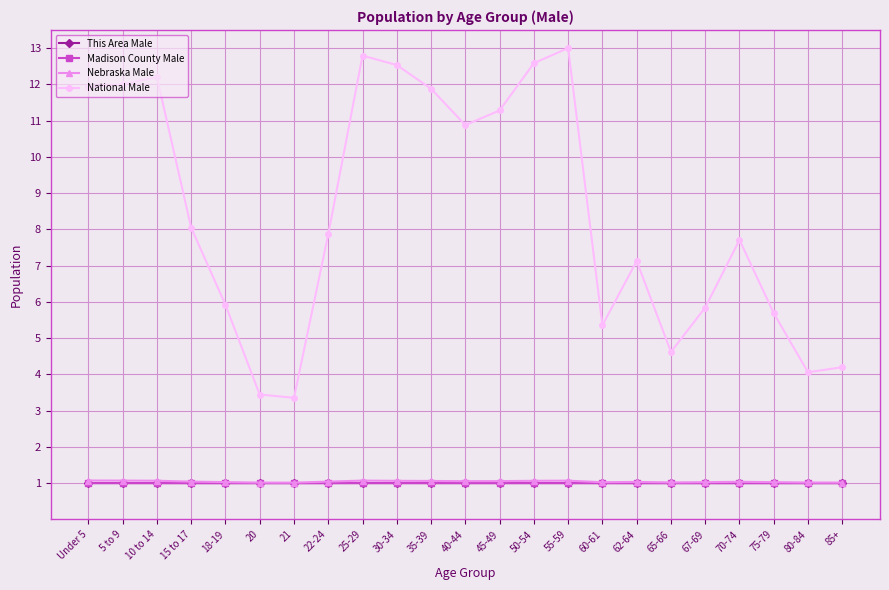

What is the value of the This Area Male point at the 1st from the left?

1.0